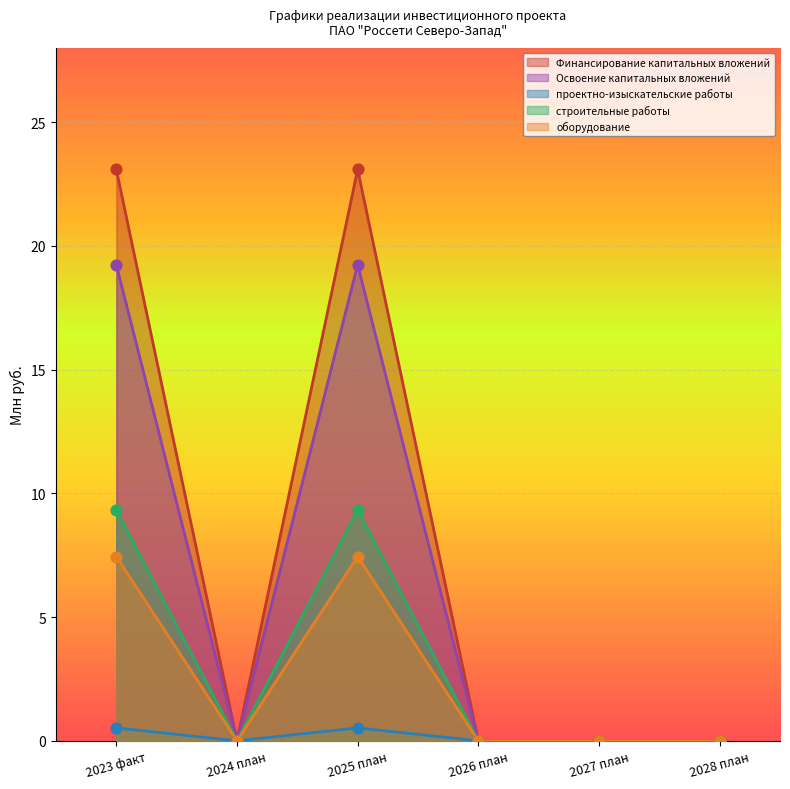

Which series reaches the minimum Y coordinate?

Финансирование капитальных вложений